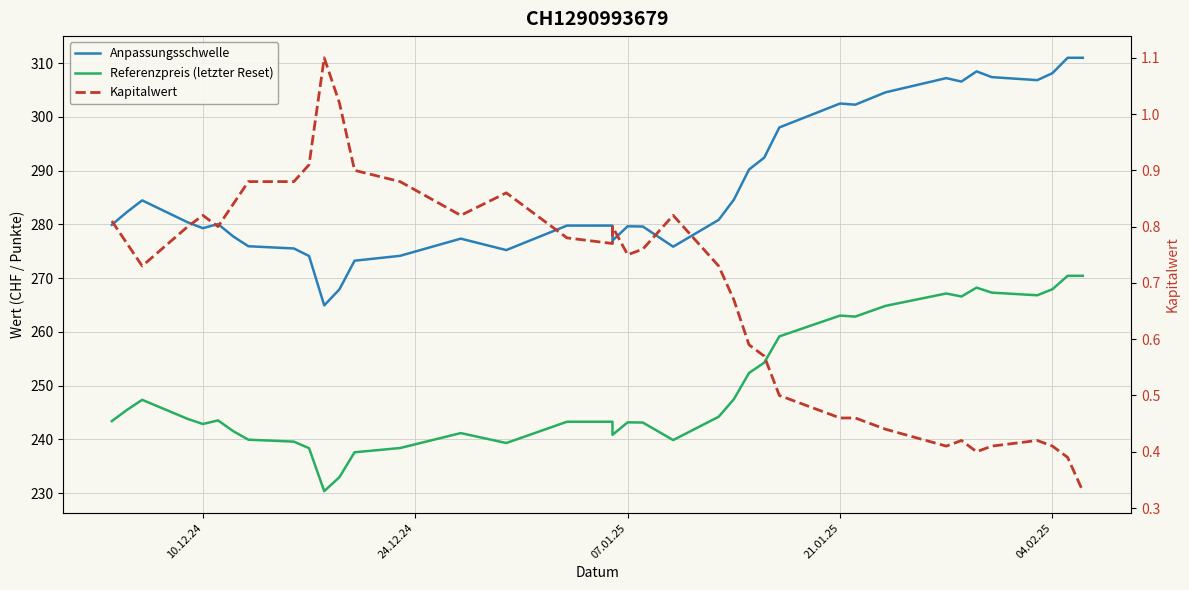

How many interior local peaks does the Referenzpreis (letzter Reset) series have?

7